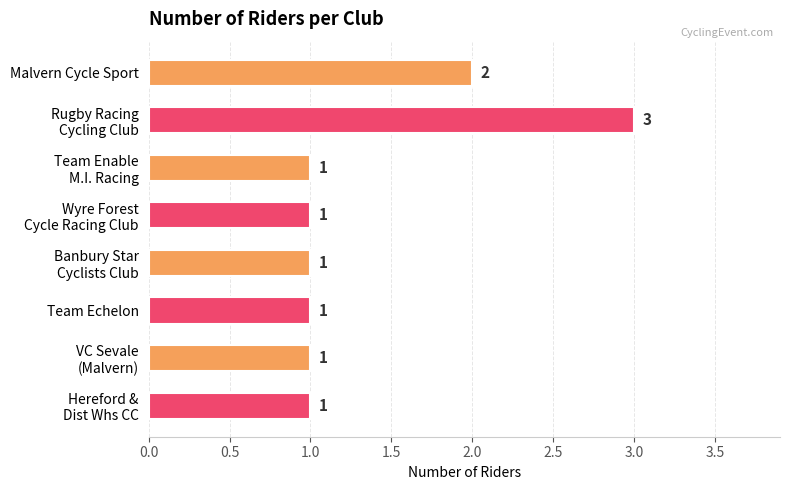

Is it true that the value at Team Echelon is 2?

False